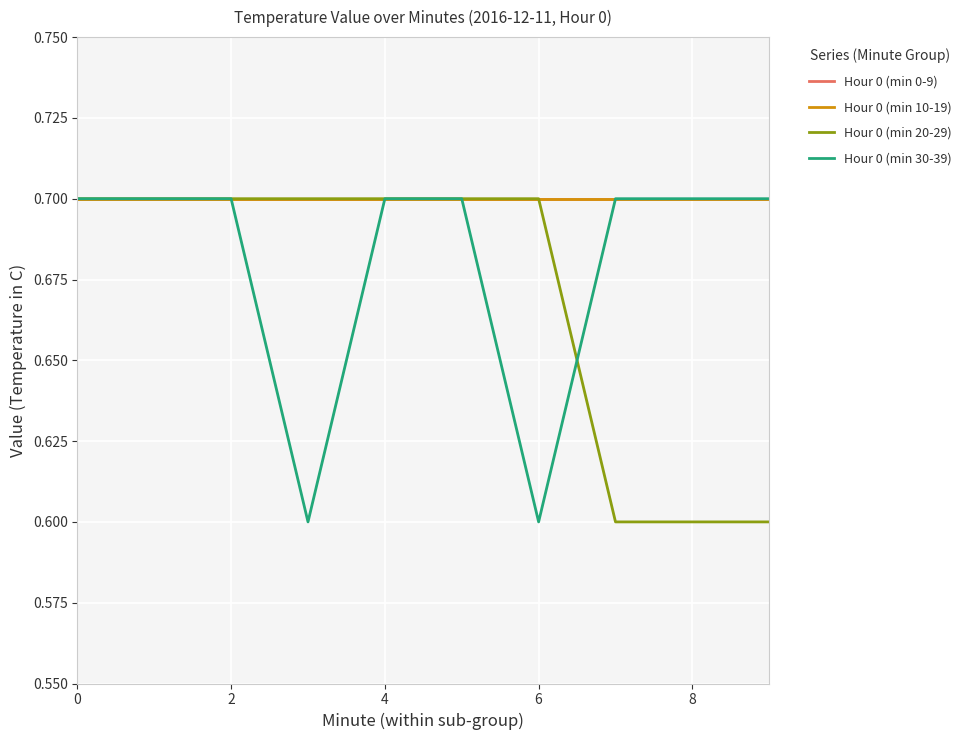

Does the chart have visible grid lines?

Yes